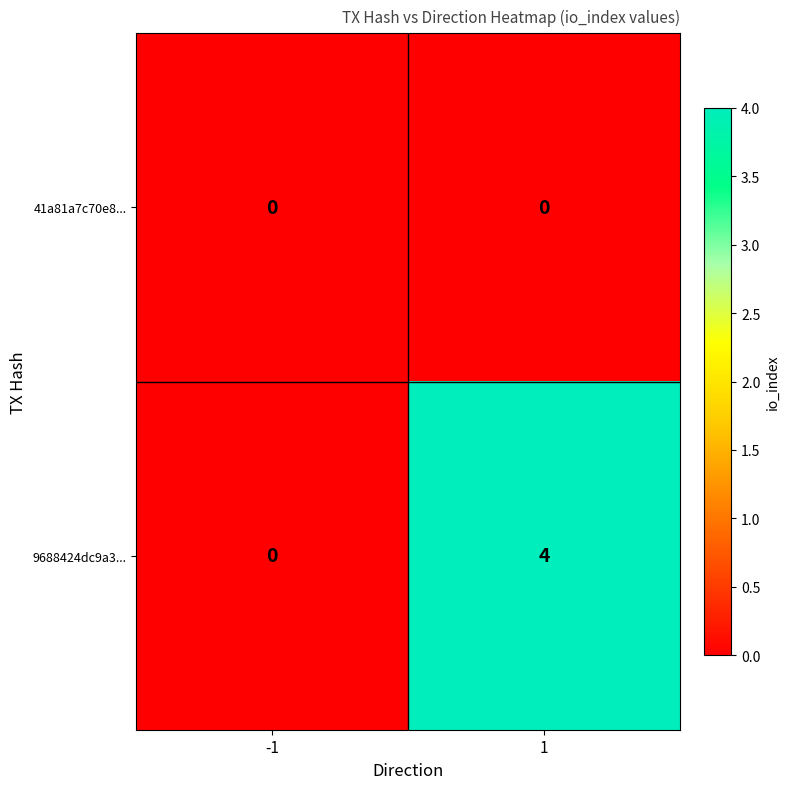

Rank the series by their average value, from highest to lowest.

9688424dc9a3..., 41a81a7c70e8...